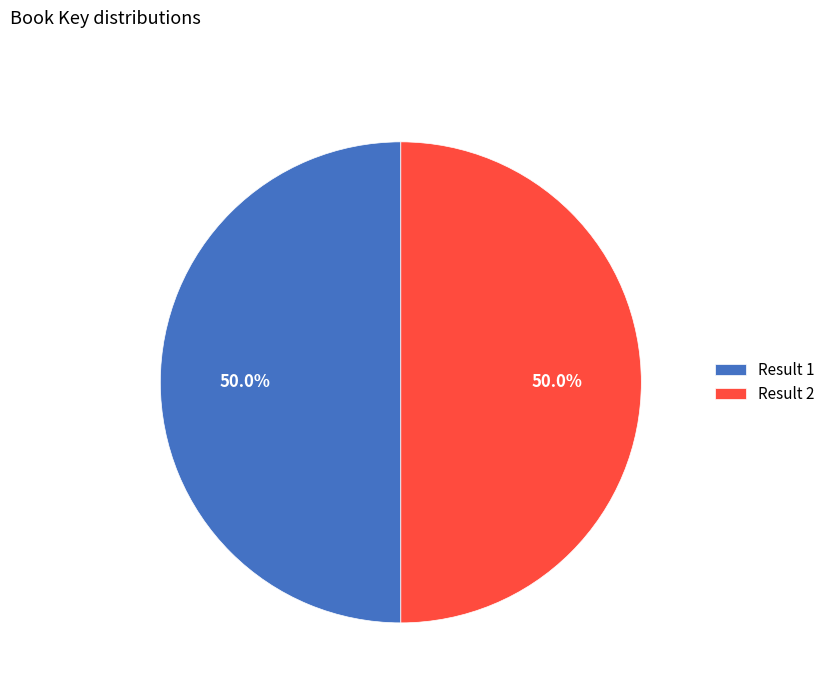

Approximately how many times larger is the value at Result 2 compared to Result 1?

1.0